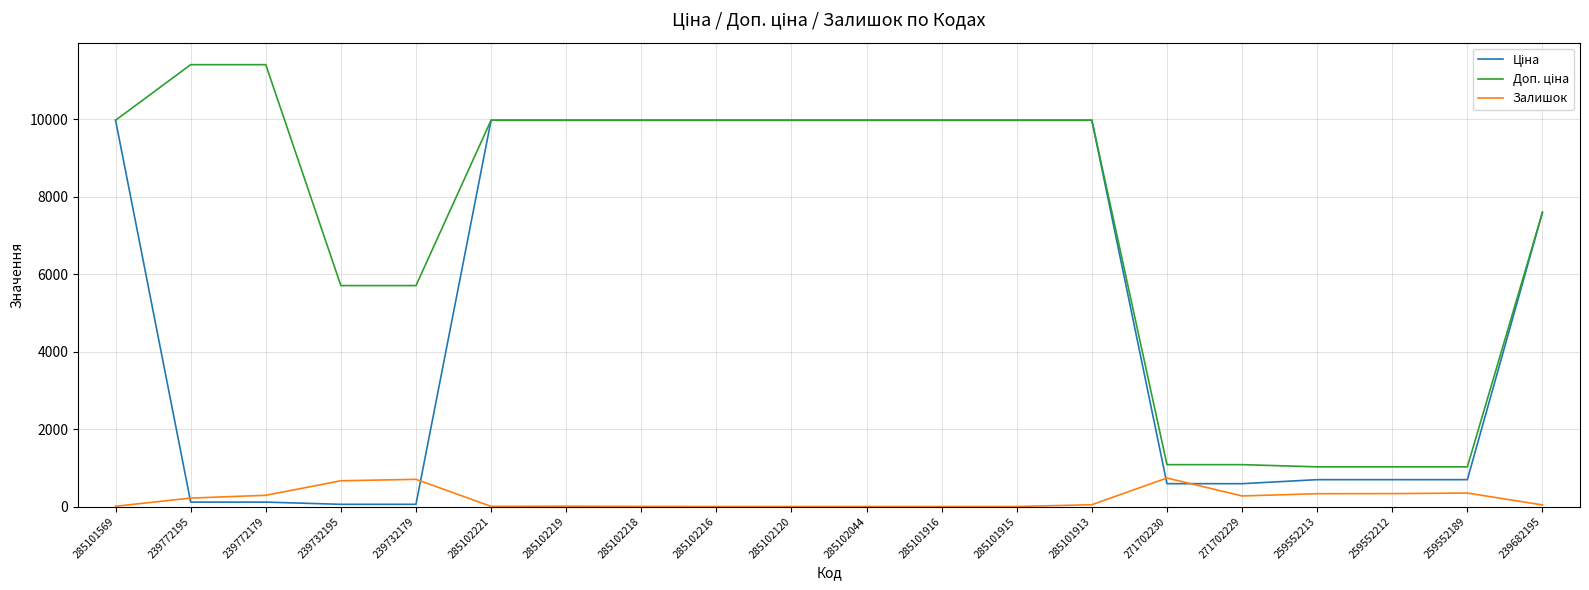

What position from the right is 259552189?

2